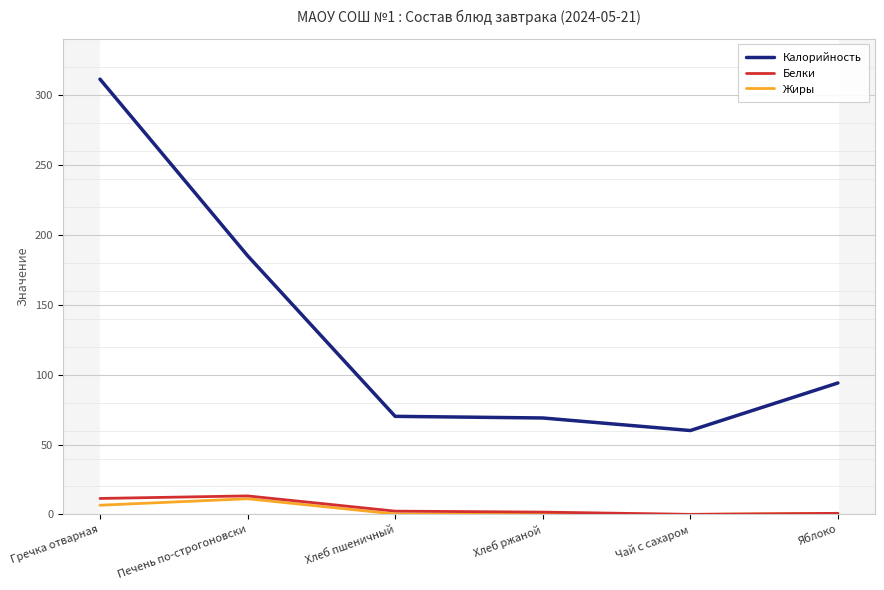

In Жиры, how many points are lower than both neighbors (excluding endpoints)?

2